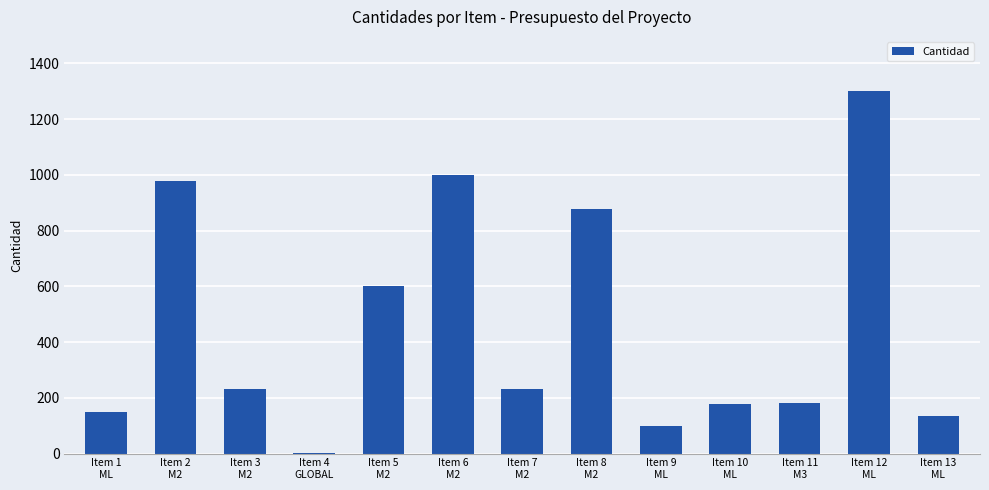

The value at Item 13
ML is 136.0. True or false?

True